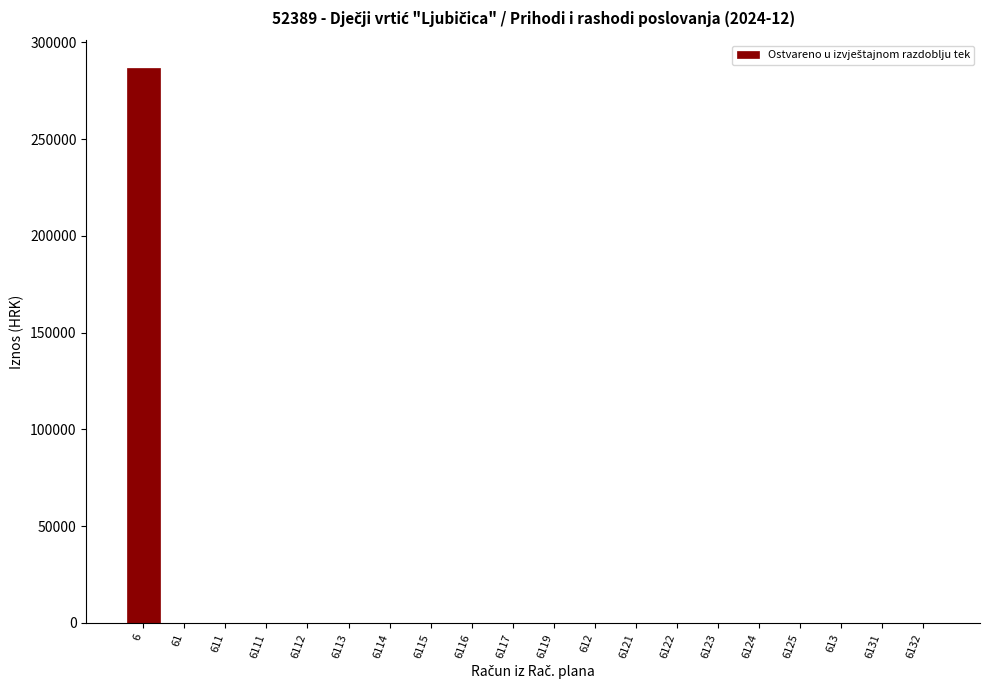

Reading left to right, transcribe all the data shown in this chart.

6=286668.1	61=0.0	611=0.0	6111=0.0	6112=0.0	6113=0.0	6114=0.0	6115=0.0	6116=0.0	6117=0.0	6119=0.0	612=0.0	6121=0.0	6122=0.0	6123=0.0	6124=0.0	6125=0.0	613=0.0	6131=0.0	6132=0.0